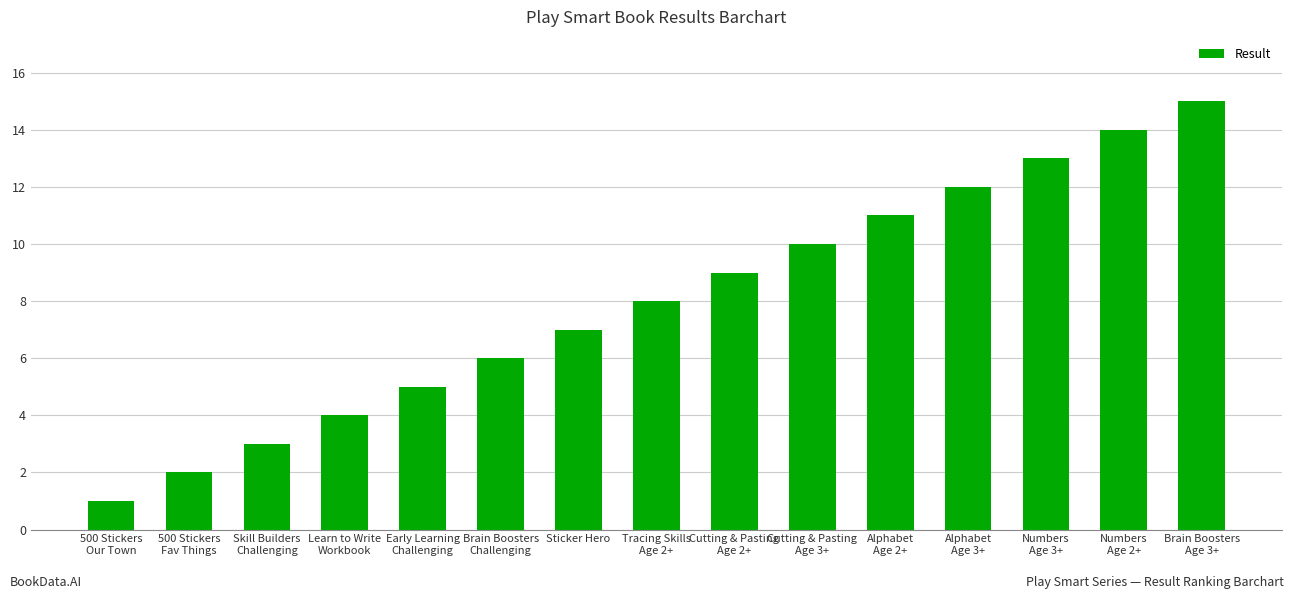

What is the average value?

8